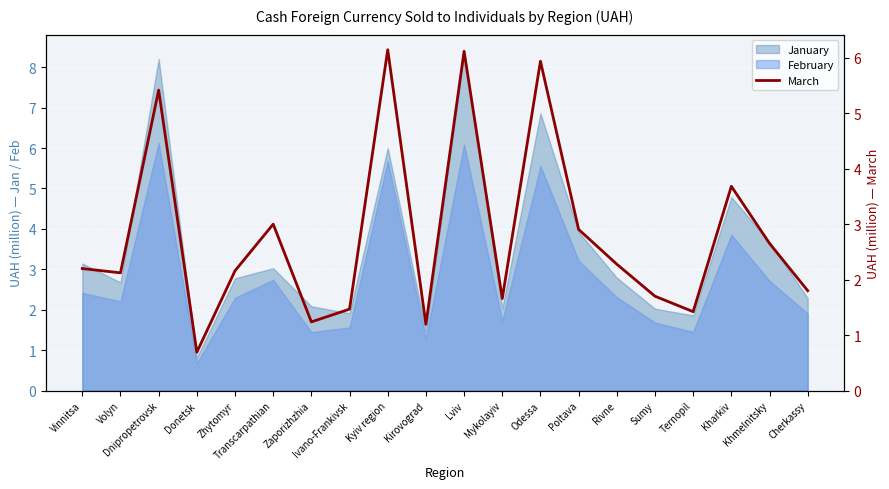

Is it true that the value at Ternopil is 2.3?

False